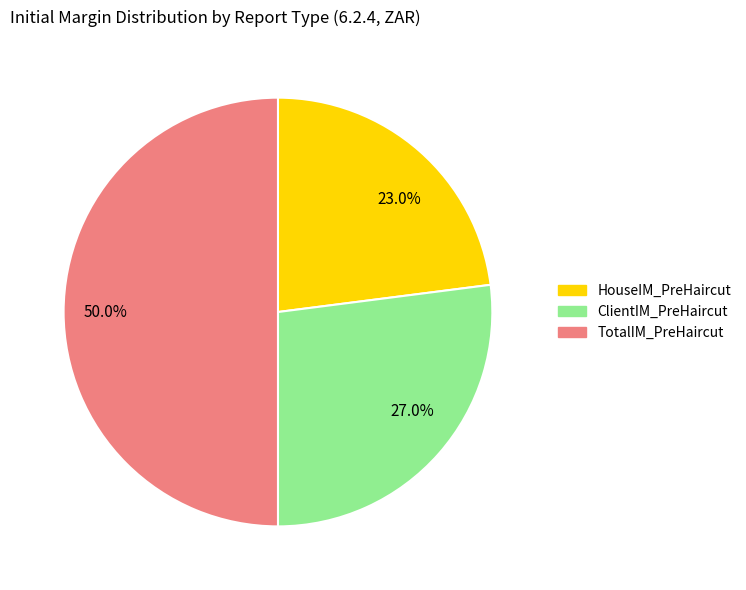

Approximately how many times larger is the value at 50.0% compared to 23.0%?

2.2